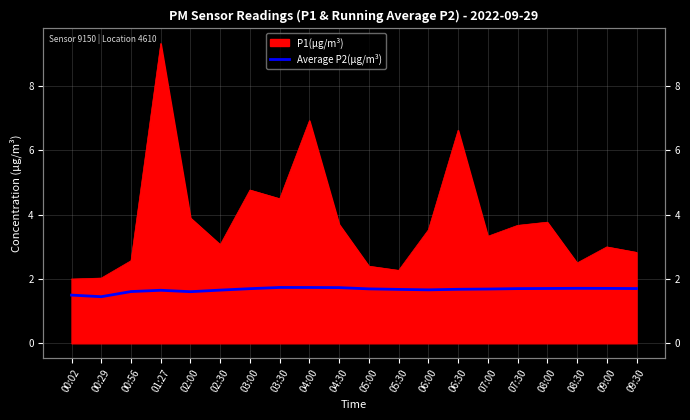

Does the chart display data point markers on the line(s)?

No